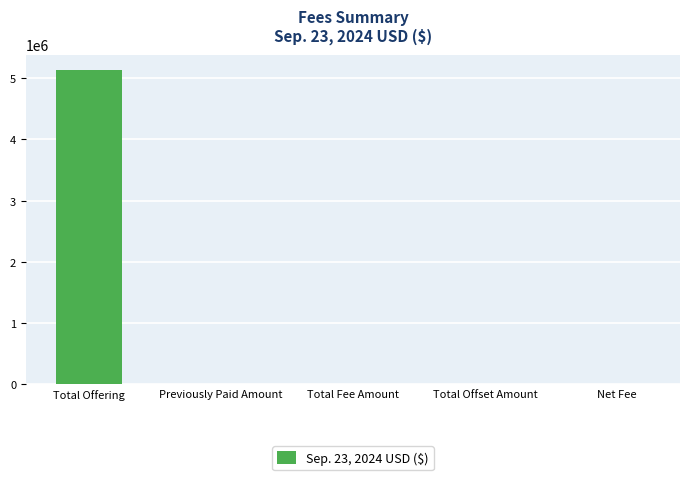

What is the sum of all values?

5133515.0